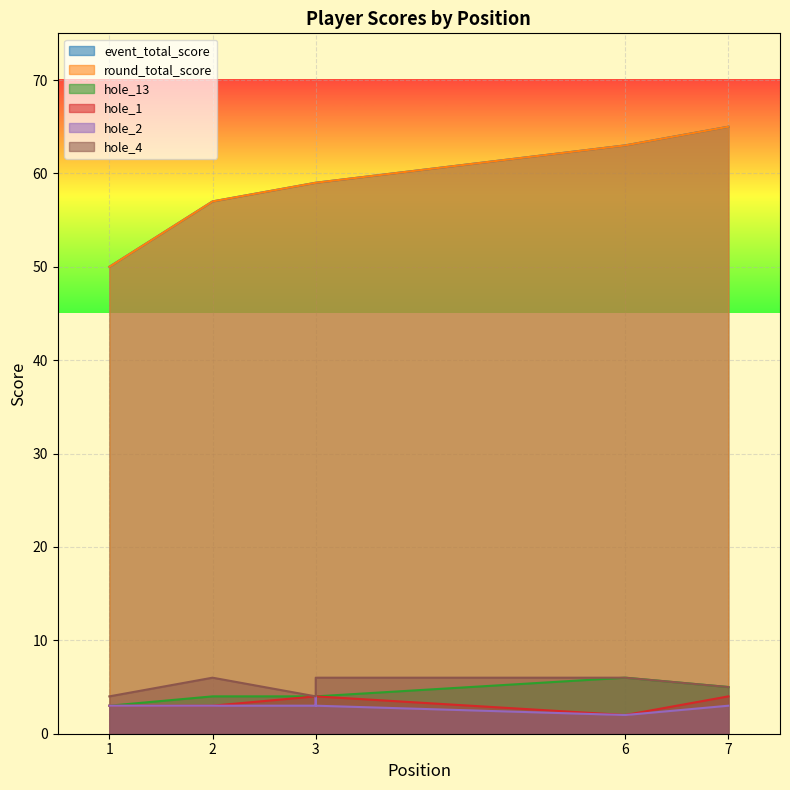

True or false: event_total_score and hole_13 intersect in this chart.

False